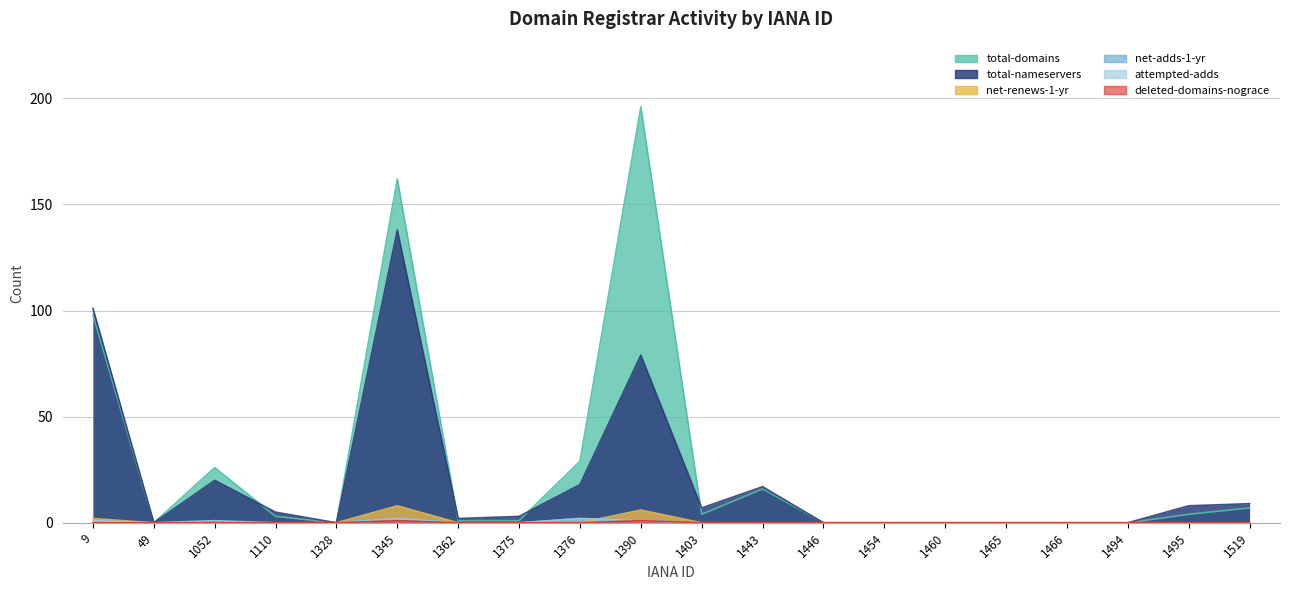

What value does the total-nameservers series have at 1495, to the nearest 10?

10